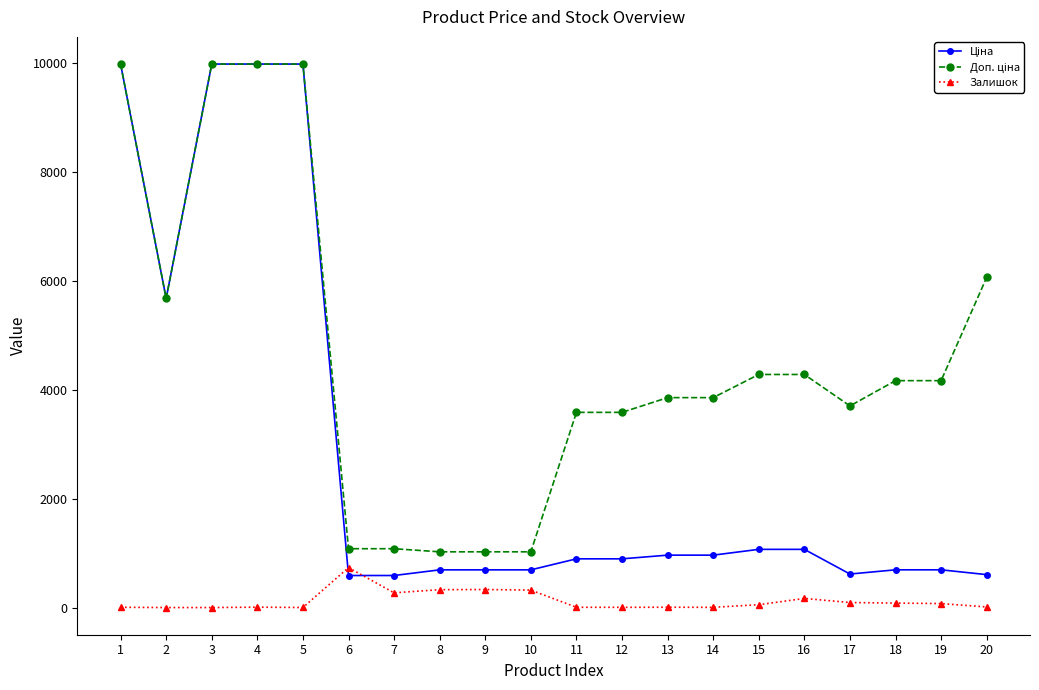

Read the Доп. ціна value at 7.

1081.7